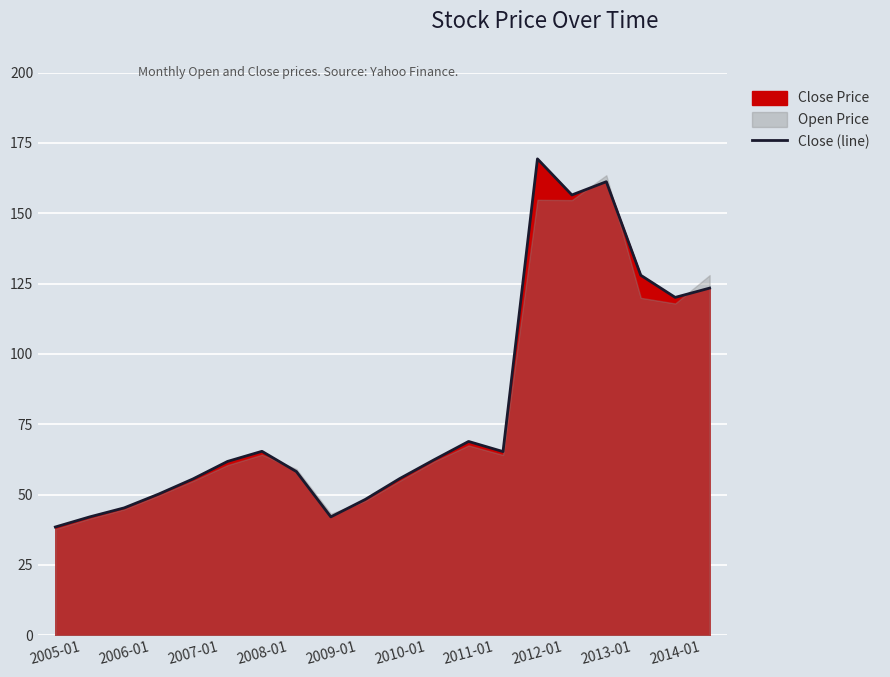

What is the minimum value for Close (line)?

38.5